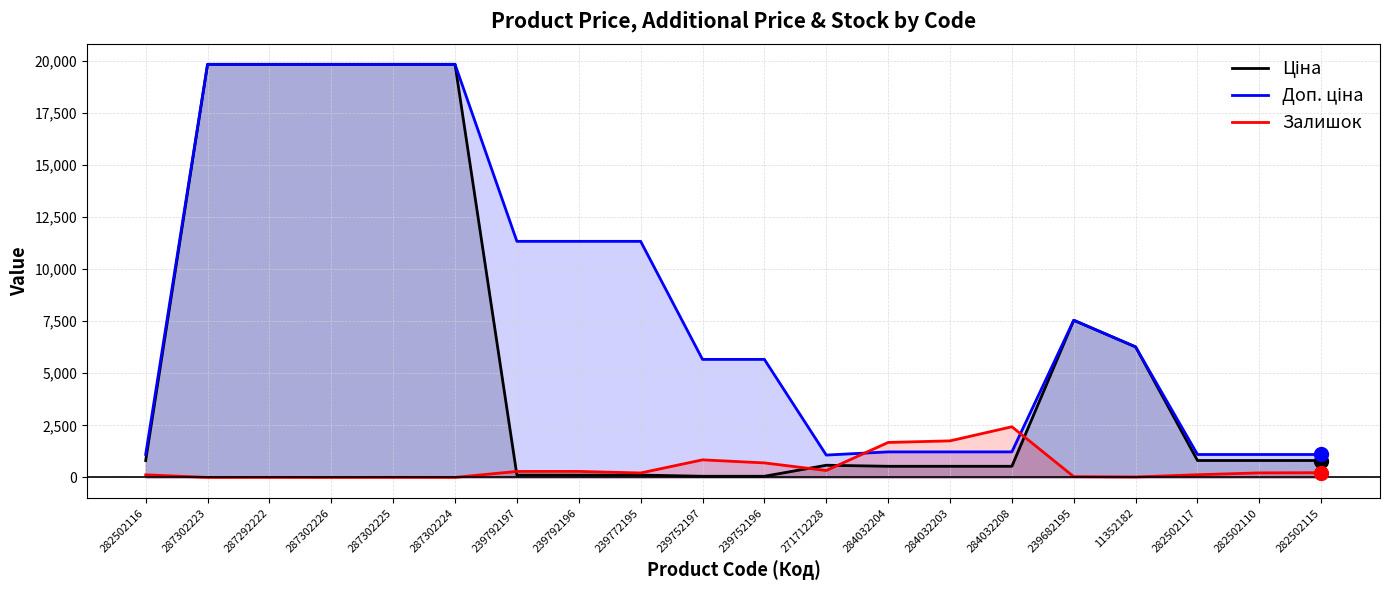

Reading right to left, transcribe all the data shown in this chart.

Ціна: 282502115=813.0	282502110=813.0	282502117=813.0	11352182=6266.7	239682195=7545.9	284032208=535.4	284032203=535.4	284032204=535.4	271712228=586.0	239752196=56.7	239752197=56.7	239772195=113.3	239792196=113.3	239792197=113.3	287302224=19831.1	287302225=19831.1	287302226=19831.1	287292222=19831.1	287302223=19831.1	282502116=813.0
Доп. ціна: 282502115=1101.8	282502110=1101.8	282502117=1101.8	11352182=6266.7	239682195=7545.9	284032208=1227.2	284032203=1227.2	284032204=1227.2	271712228=1074.5	239752196=5667.0	239752197=5667.0	239772195=11334.0	239792196=11334.0	239792197=11334.0	287302224=19831.1	287302225=19831.1	287302226=19831.1	287292222=19831.1	287302223=19831.1	282502116=1101.8
Залишок: 282502115=229.0	282502110=219.0	282502117=129.0	11352182=23.0	239682195=38.0	284032208=2433.0	284032203=1756.0	284032204=1680.0	271712228=333.0	239752196=698.0	239752197=845.0	239772195=215.0	239792196=290.0	239792197=289.0	287302224=3.0	287302225=5.0	287302226=1.0	287292222=4.0	287302223=1.0	282502116=125.0